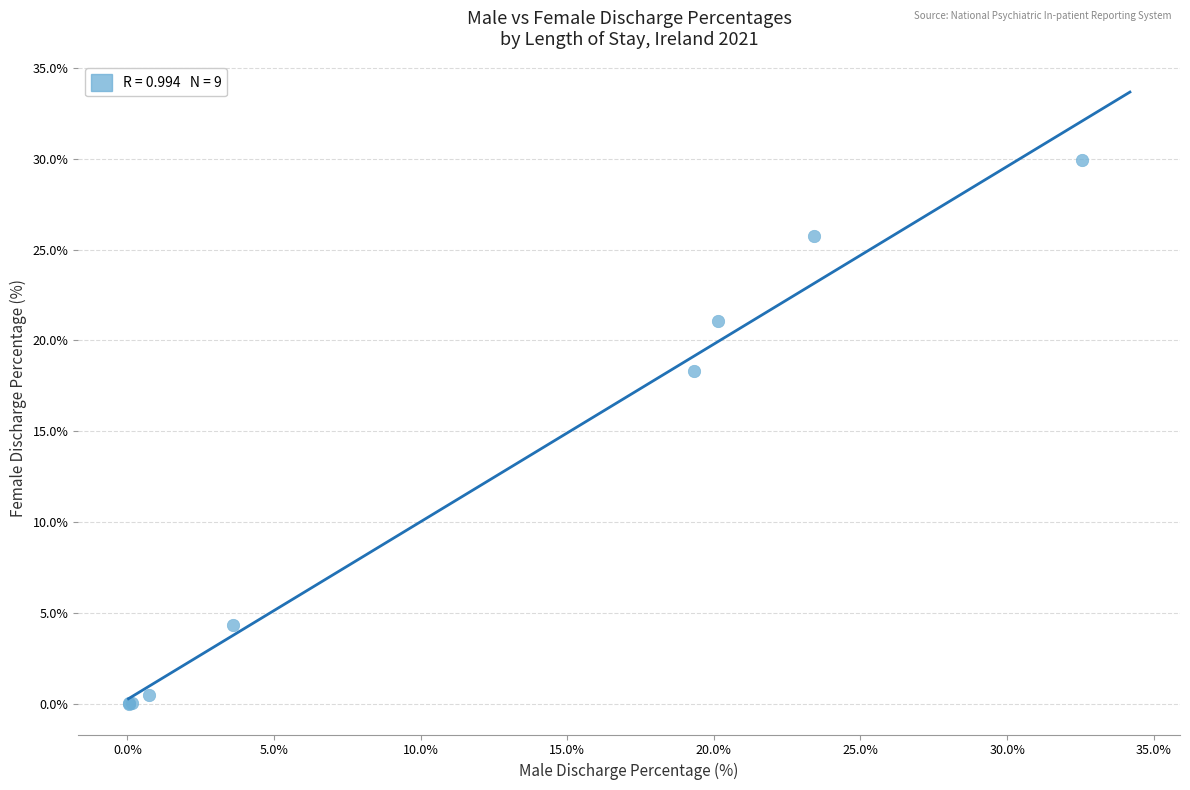

What Y value in the scatter plot is closest to 14?

18.3